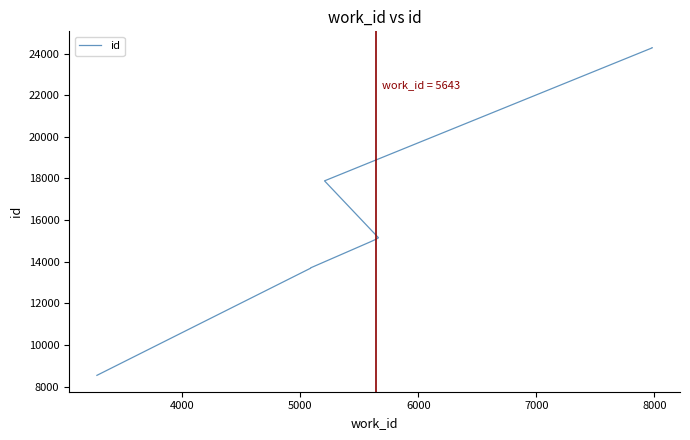

Does the chart display data point markers on the line(s)?

No